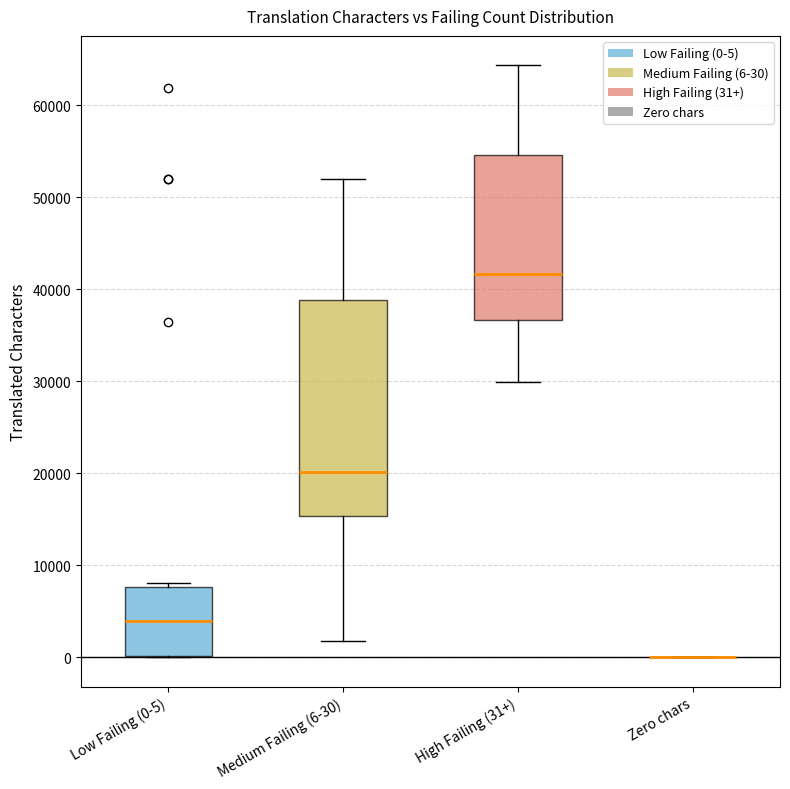

Reading left to right, transcribe this box plot: for each box, give where its median line is, the range the box spans, and where its two whiskers end, as read against the y-axis. The values are not printed on the chart, so give them approximately, as read against the axis.

Low Failing (0-5): median 4000, box 0 to 8000, whiskers 0 to 8000 (just above the box's upper edge)
Medium Failing (6-30): median 20000, box 15000 to 39000, whiskers 2000 to 52000
High Failing (31+): median 42000, box 37000 to 55000, whiskers 30000 to 64000
Zero chars: box collapsed to a line at 0, whiskers 0 to 0